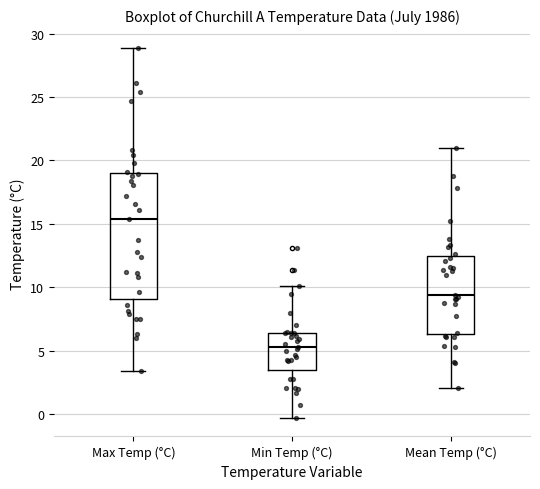

Reading left to right, transcribe this box plot: for each box, give where its median line is, the range the box spans, and where its two whiskers end, as read against the y-axis. The values are not printed on the chart, so give them approximately, as read against the axis.

Max Temp (°C): median 15.5, box 9.0 to 19.0, whiskers 3.5 to 29.0
Min Temp (°C): median 5.5, box 3.5 to 6.5, whiskers -0.5 to 10.0
Mean Temp (°C): median 9.5, box 6.5 to 12.5, whiskers 2.0 to 21.0